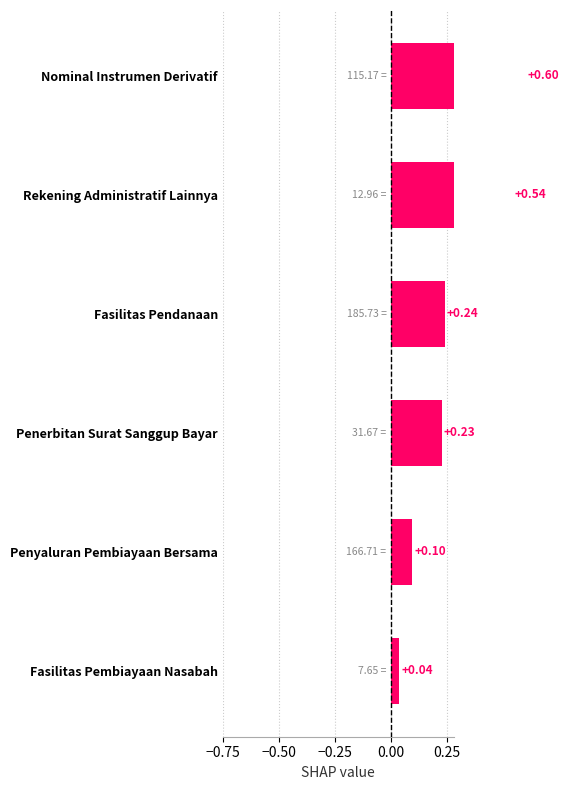

Reading left to right, what are all the values shown in this chart?

0.0	0.1	0.2	0.2	0.5	0.6